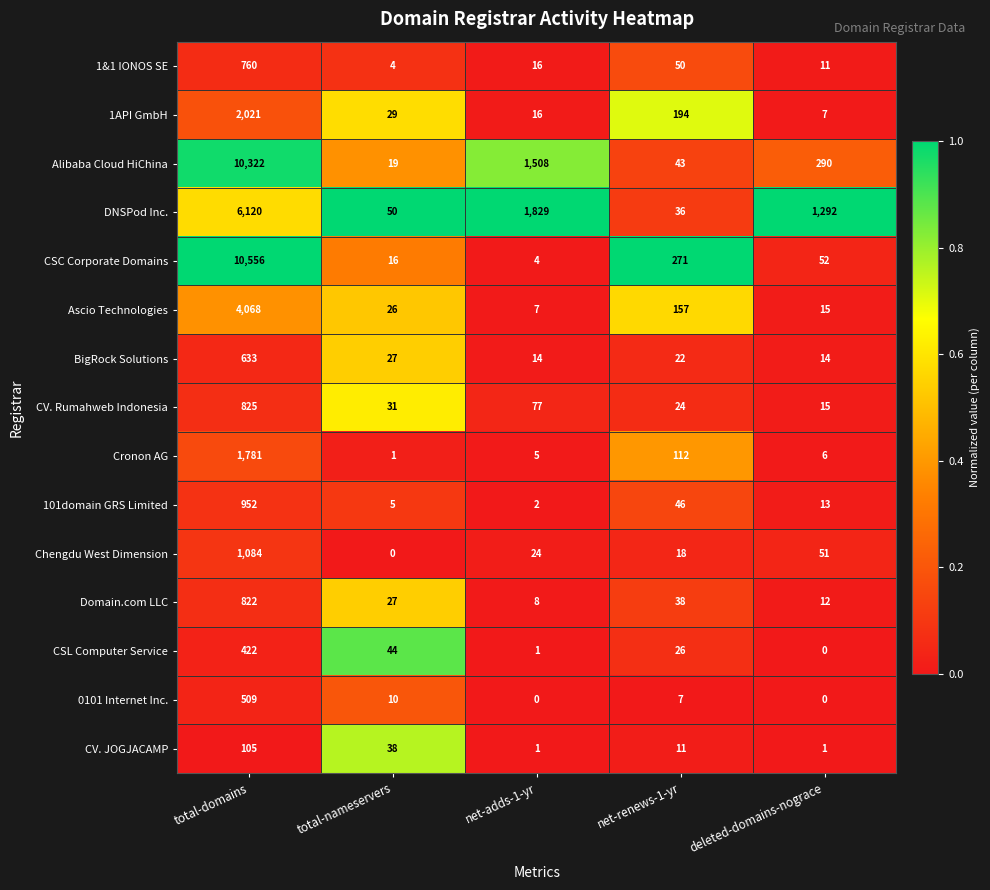

What is the difference between the 1&1 IONOS SE values at total-domains and deleted-domains-nograce?

749